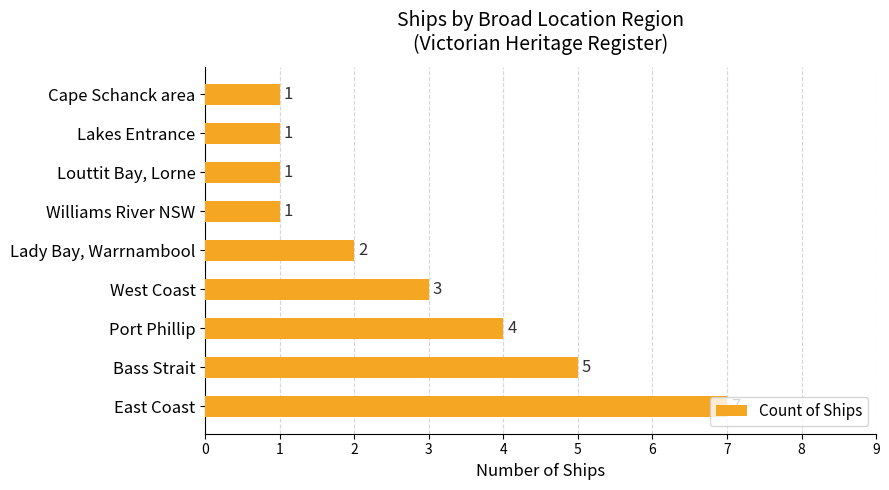

Does the chart contain any negative values?

No